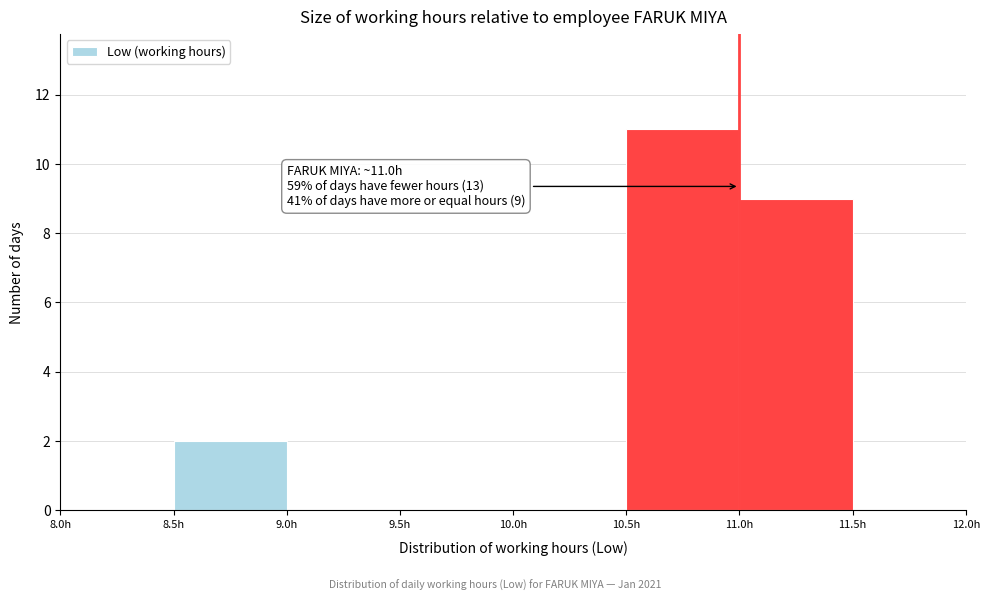

Over which range of the x-axis is the bar tallest?

10.5 to 11.0